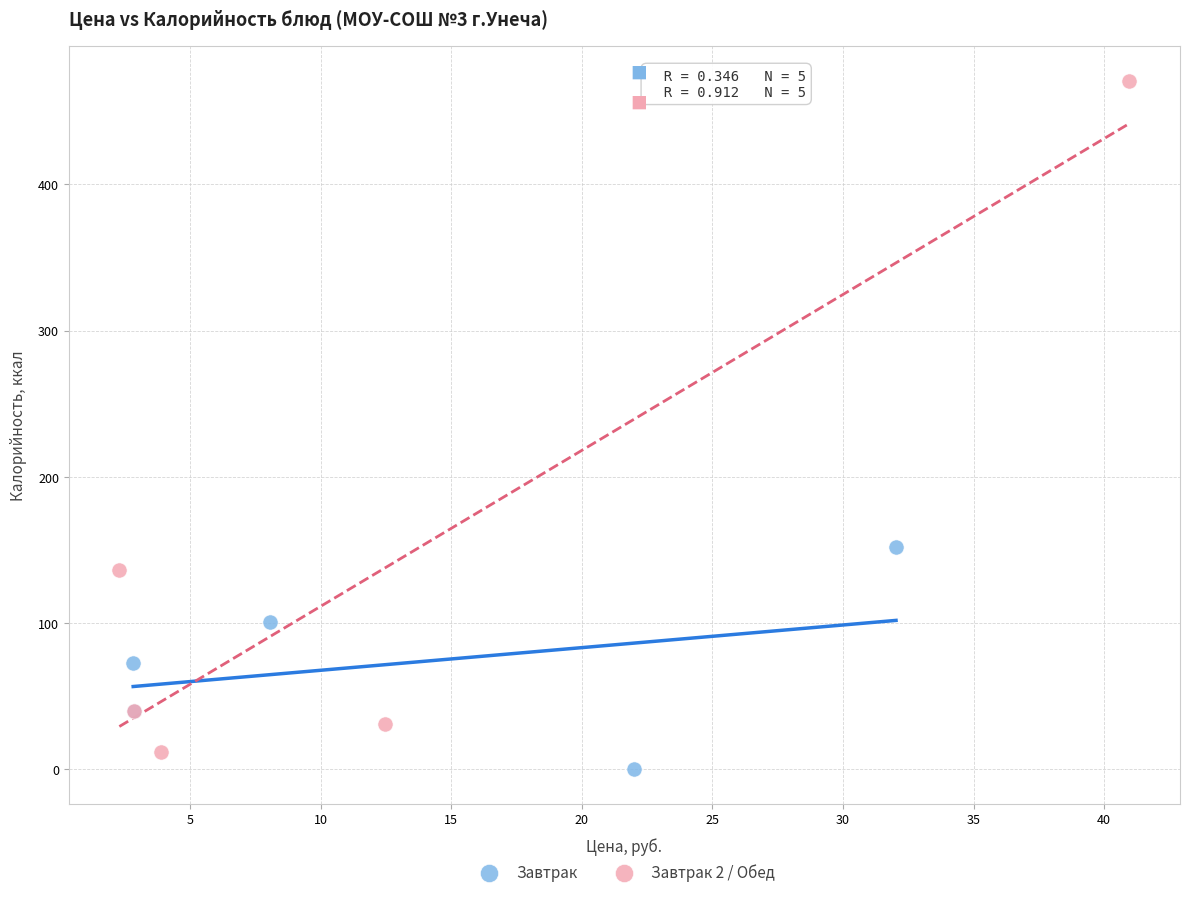

Which series reaches the maximum Y coordinate?

Завтрак 2 / Обед